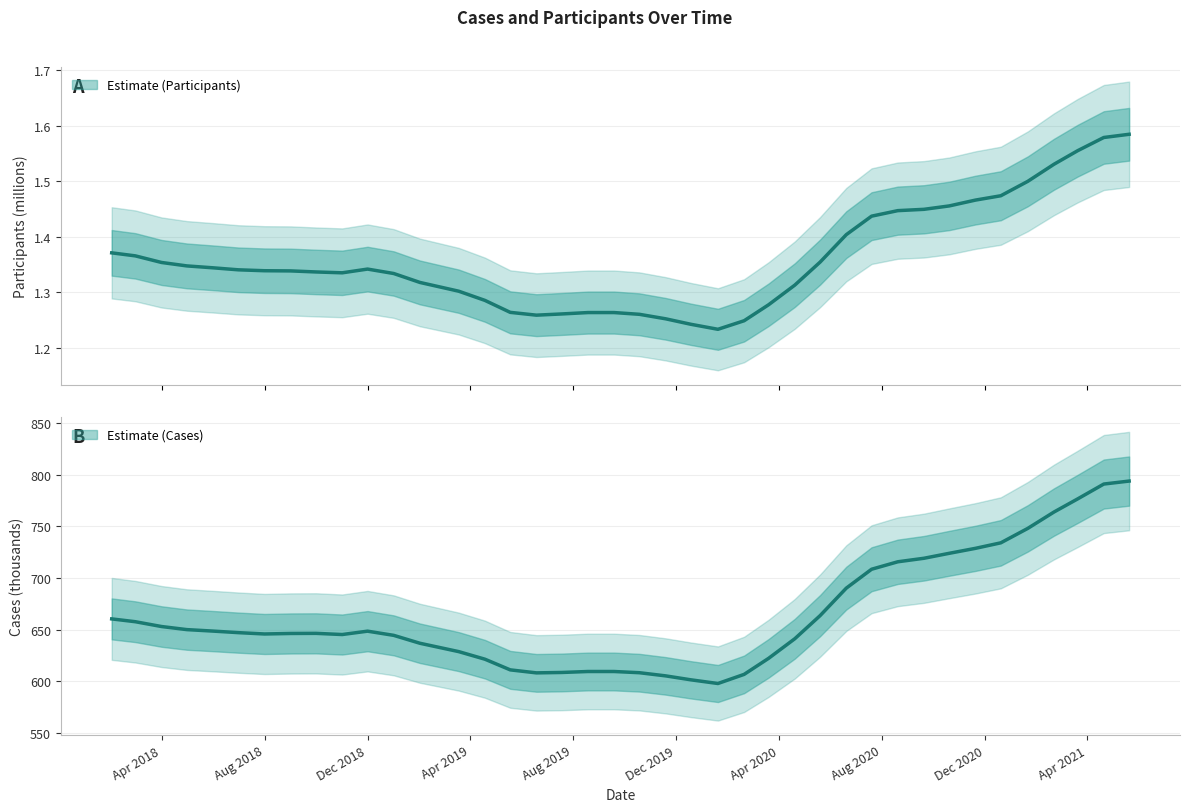

What is the label of the 21st point from the left?

2019-10-19